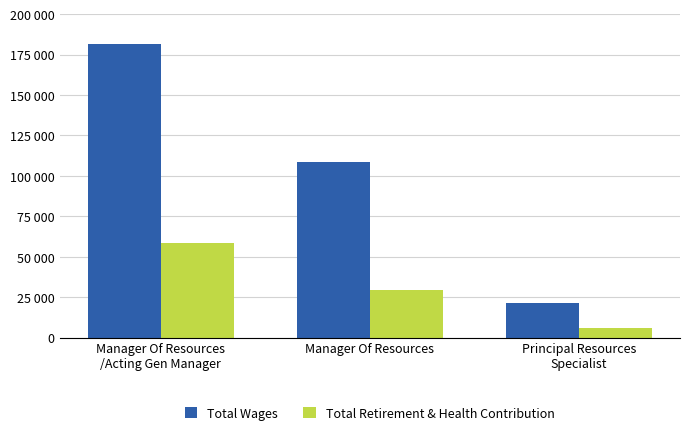

Does the chart contain any negative values?

No